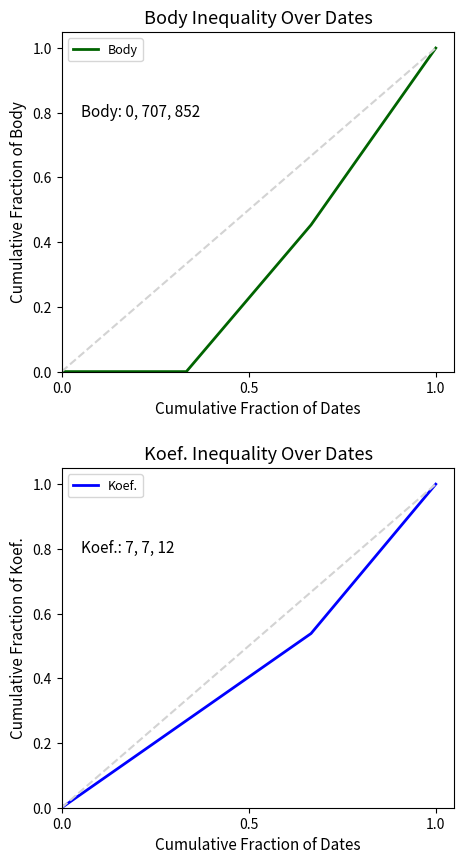

True or false: Koef. and Body cross at least once.

False